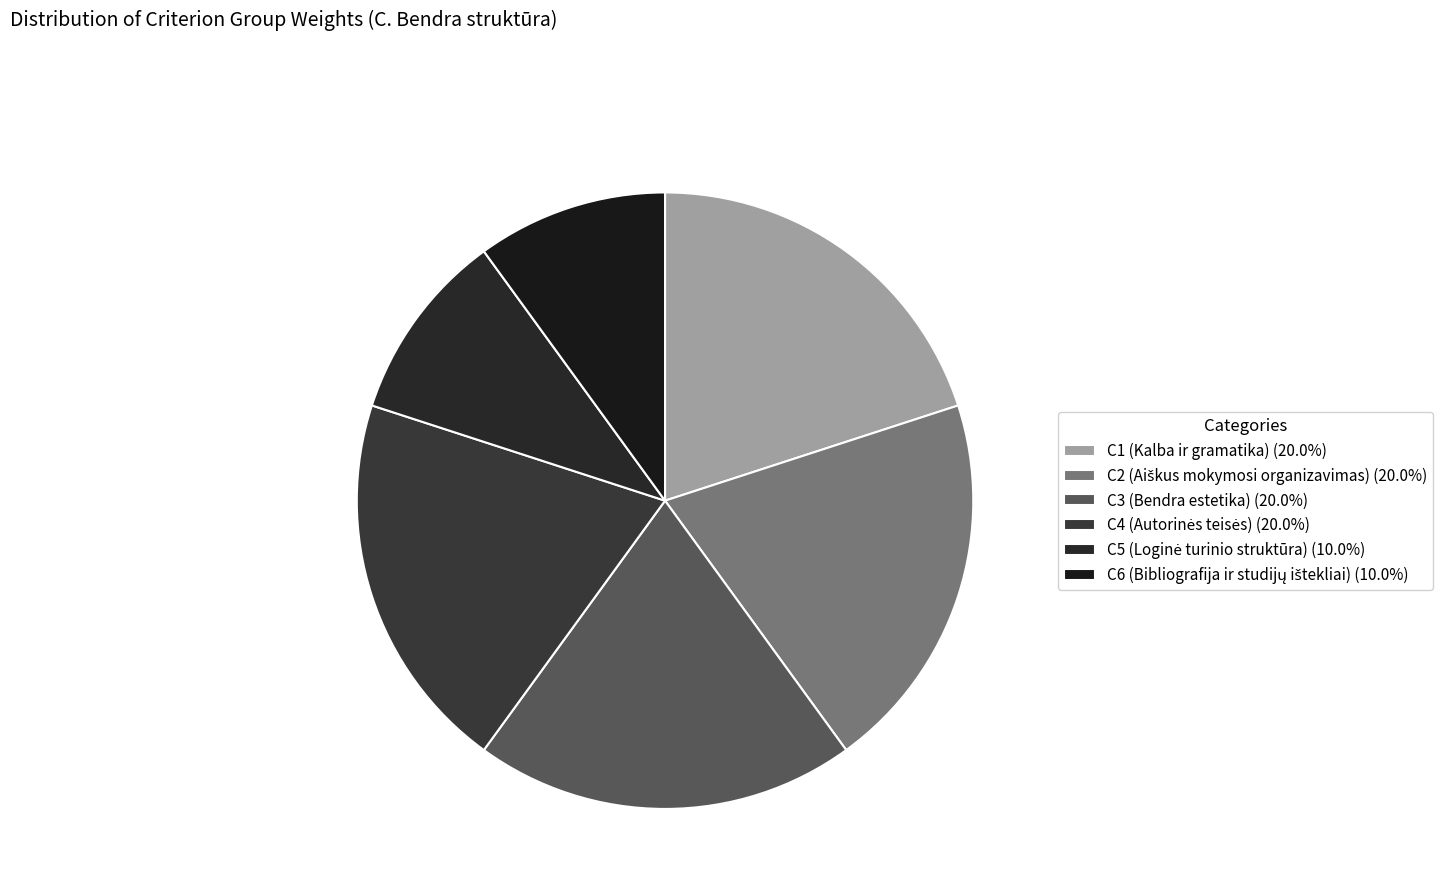

Count the number of slices in the pie.

6